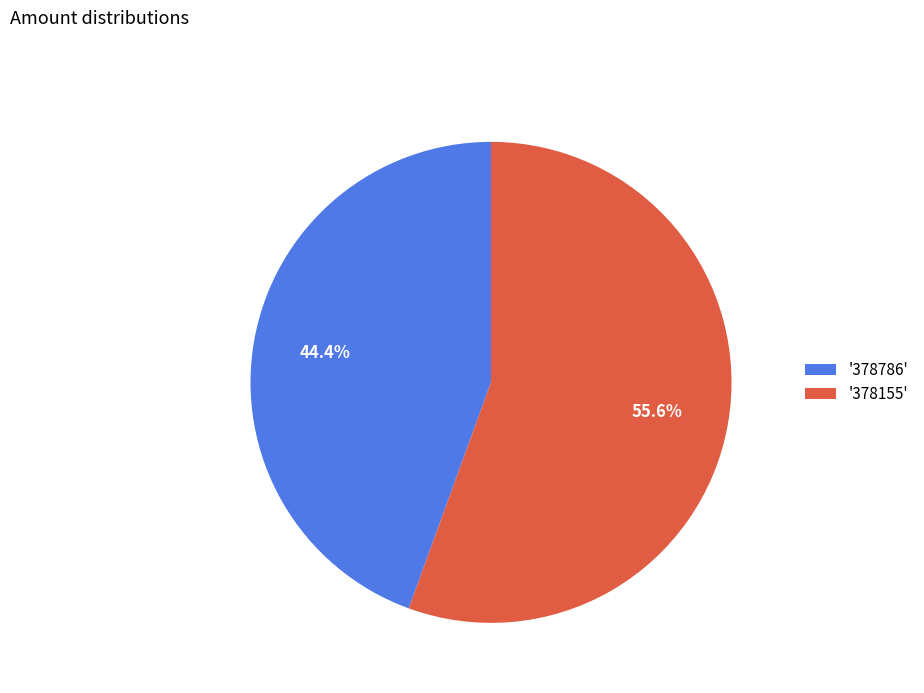

How many segments does this pie chart have?

2